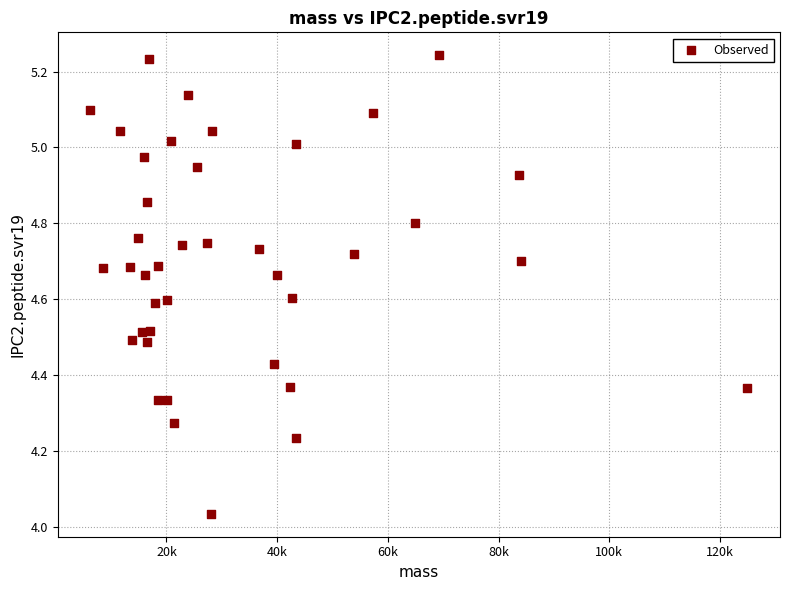

What is the range of X values (max minus min)?

118652.5